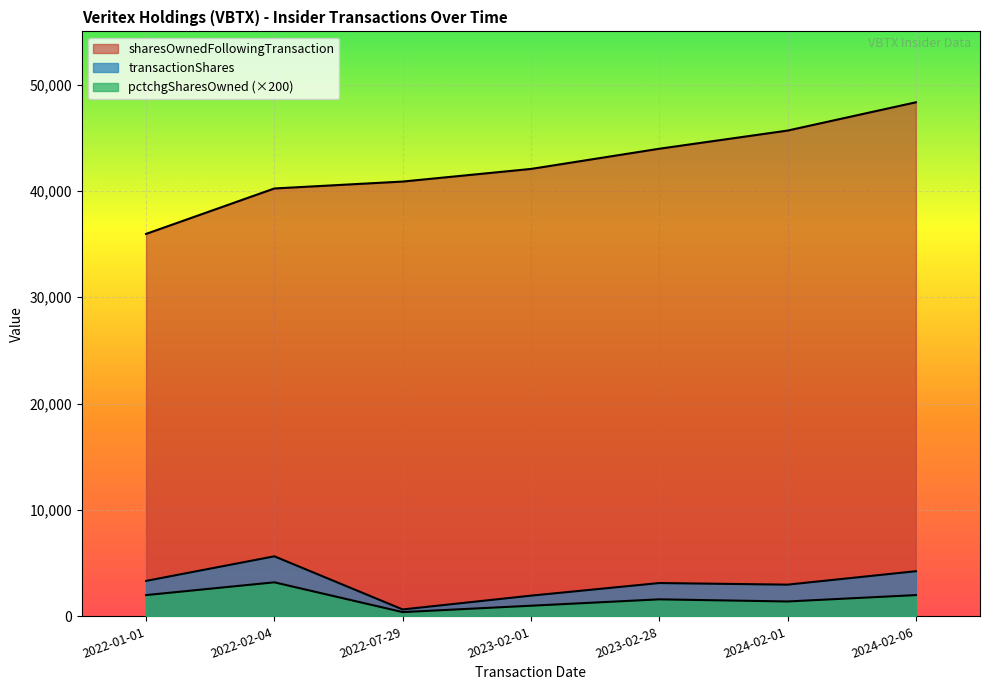

Is it true that transactionShares equals 3133 at 2023-02-28?

True